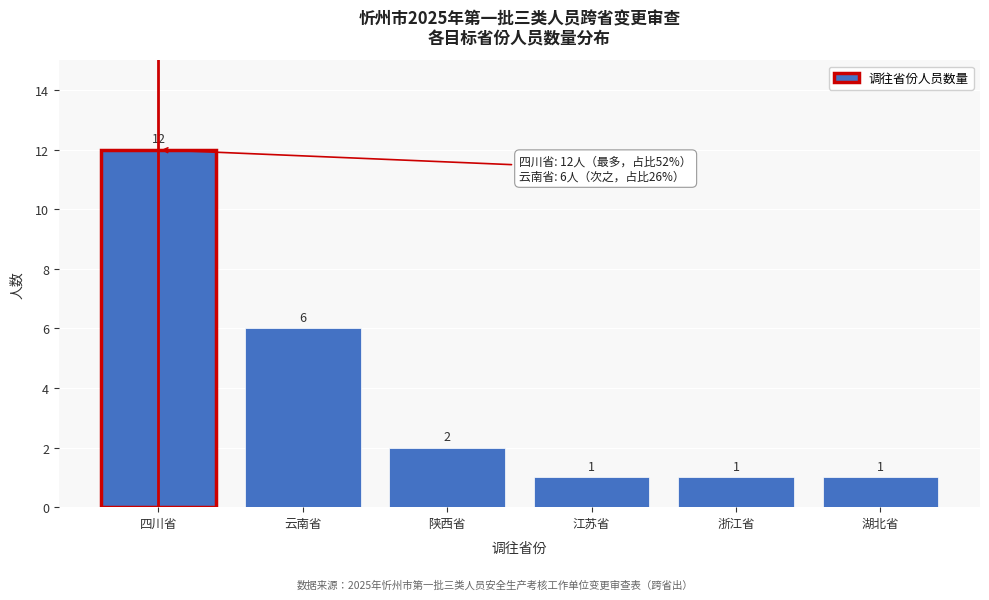

Reading left to right, list all the values displayed in this chart.

12	6	2	1	1	1